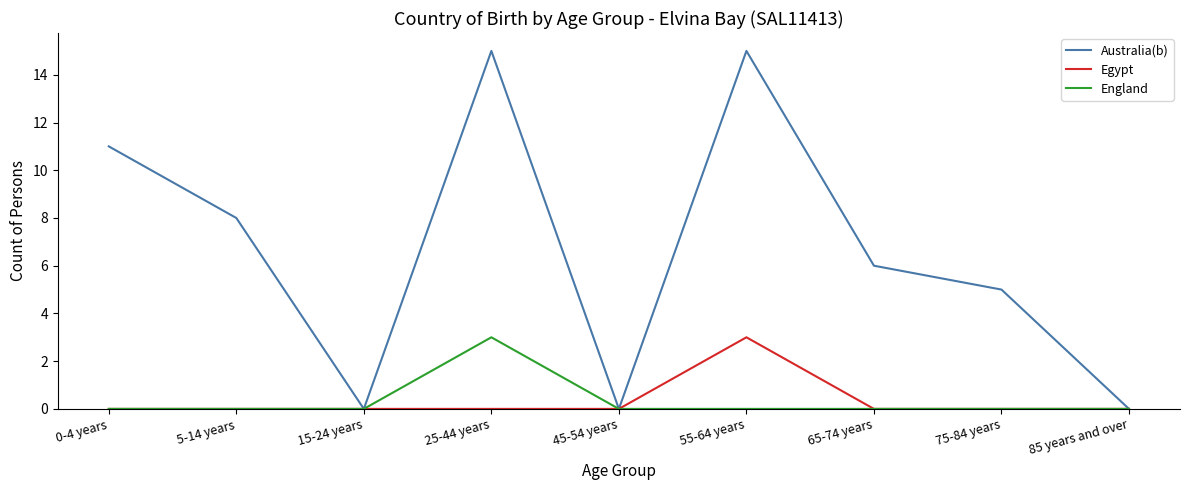

Which series has the largest total across all categories?

Australia(b)